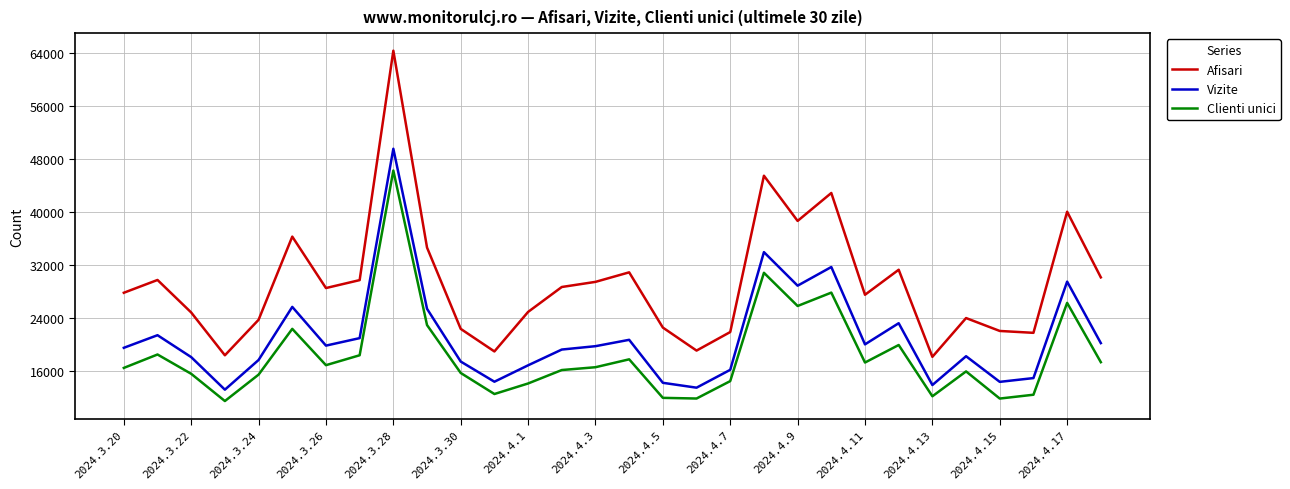

Which series has the largest range (max minus min)?

Afisari